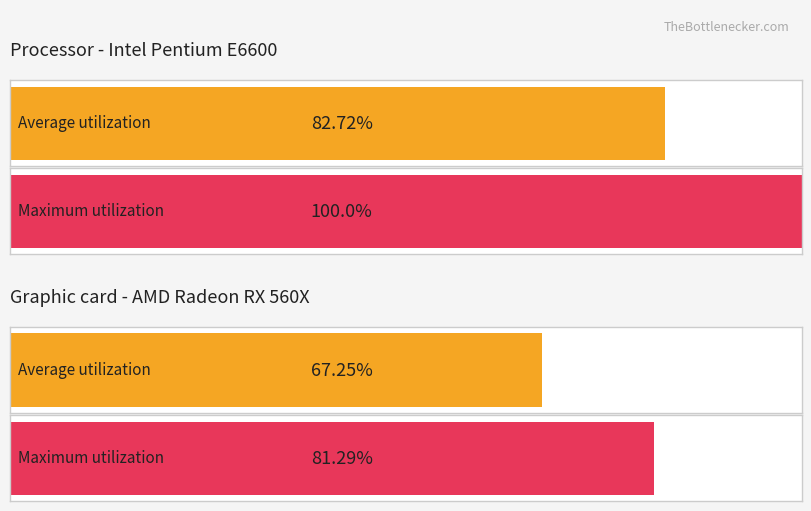

Are the bars grouped side by side (vs. stacked)?

Yes